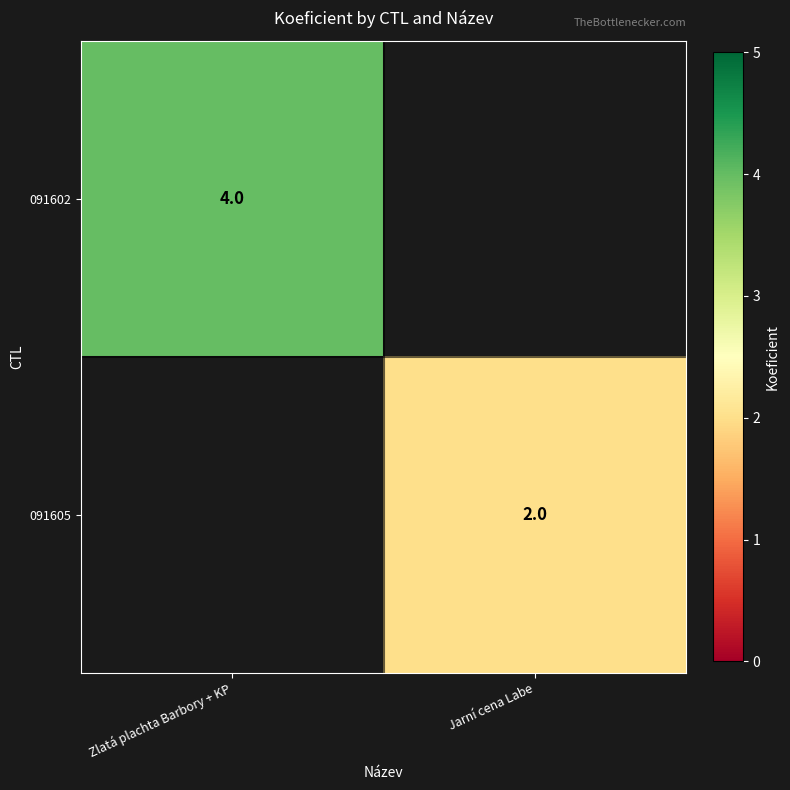

At which category does the chart reach its minimum across all series?

Jarní cena Labe